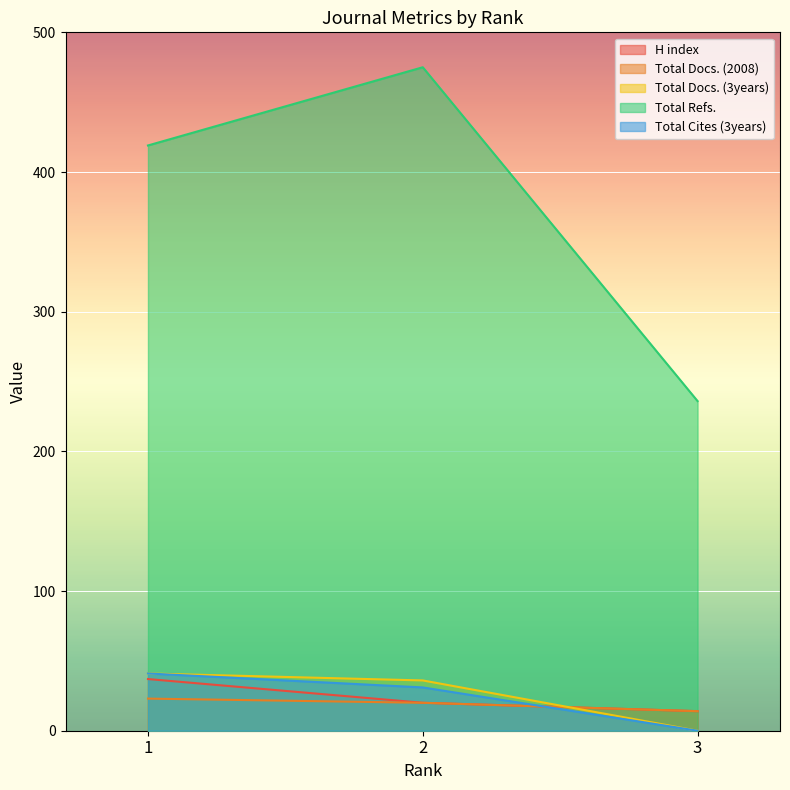

Reading left to right, what are all the values shown in this chart?

H index: 1=37	2=20	3=14
Total Docs. (2008): 1=23	2=20	3=14
Total Docs. (3years): 1=41	2=36	3=0
Total Refs.: 1=419	2=475	3=236
Total Cites (3years): 1=41	2=31	3=0